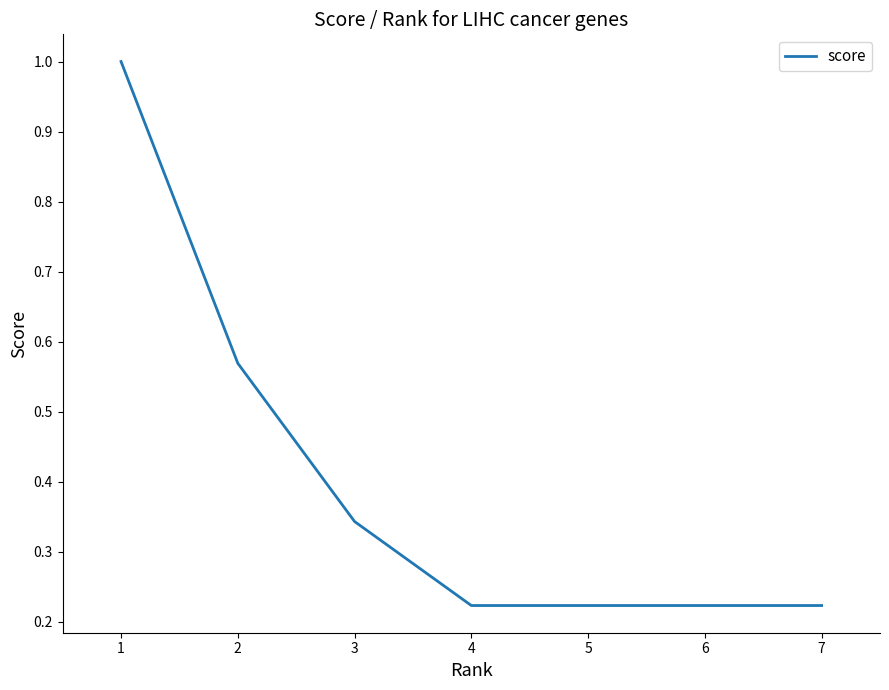

Count the values in the range 0 to 1.

7